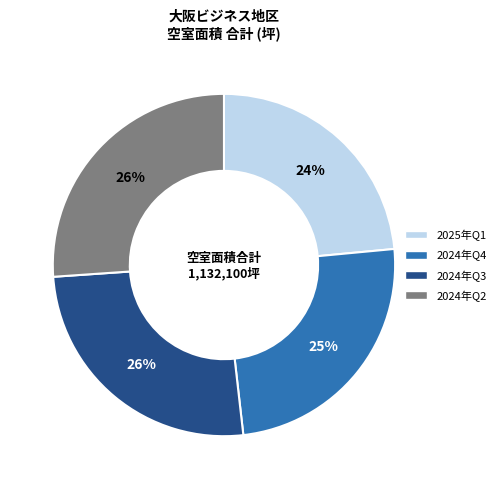

Is it true that 2024年Q3 is 26% of the pie?

True